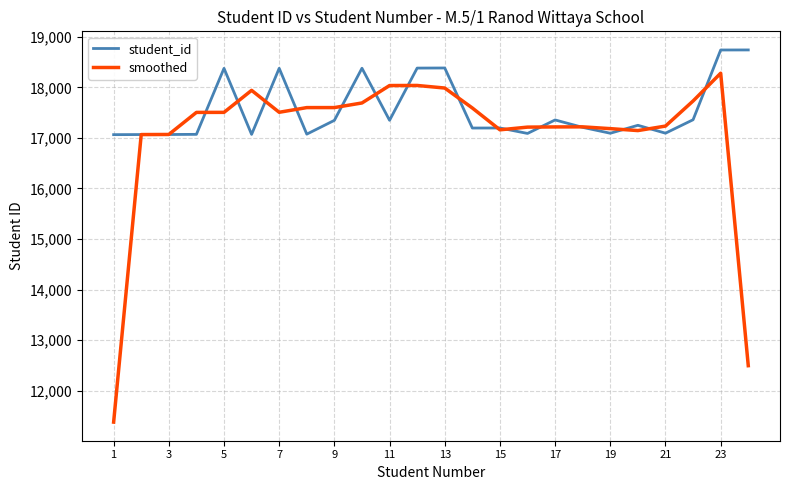

What is the minimum value for smoothed?

11376.7